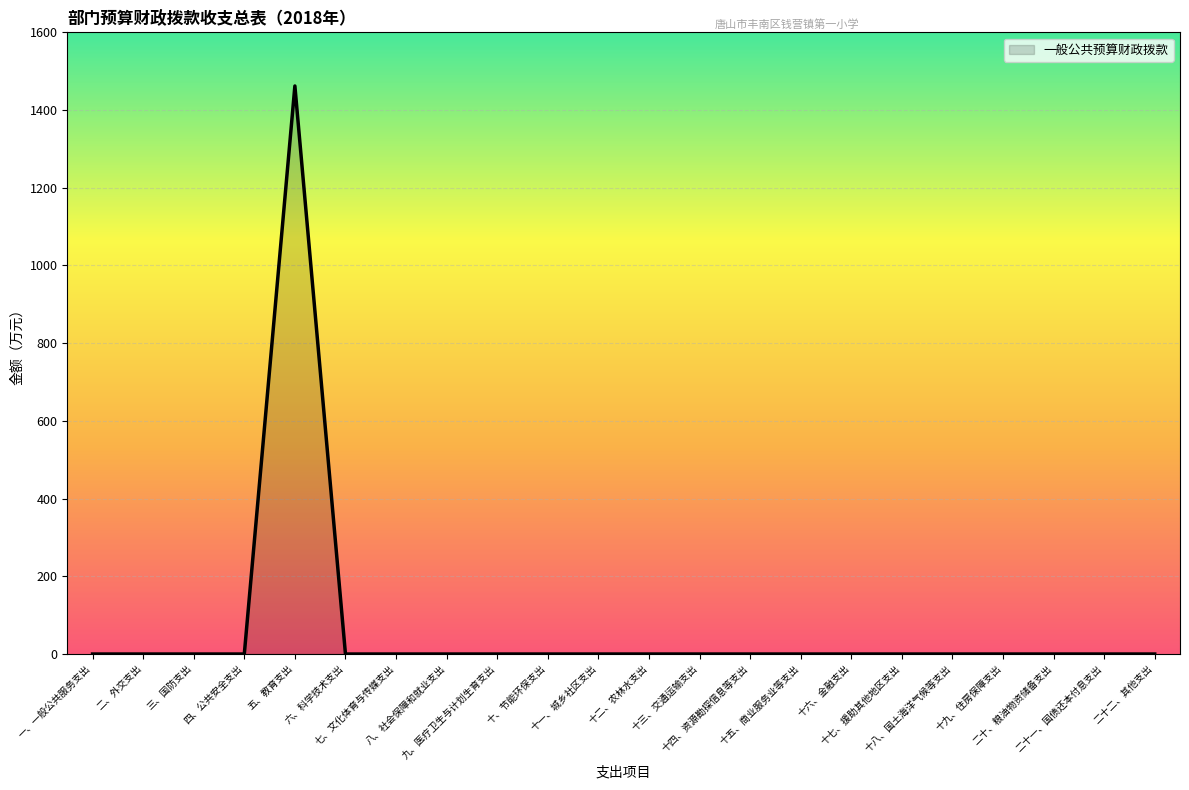

How many series are shown in this chart?

1